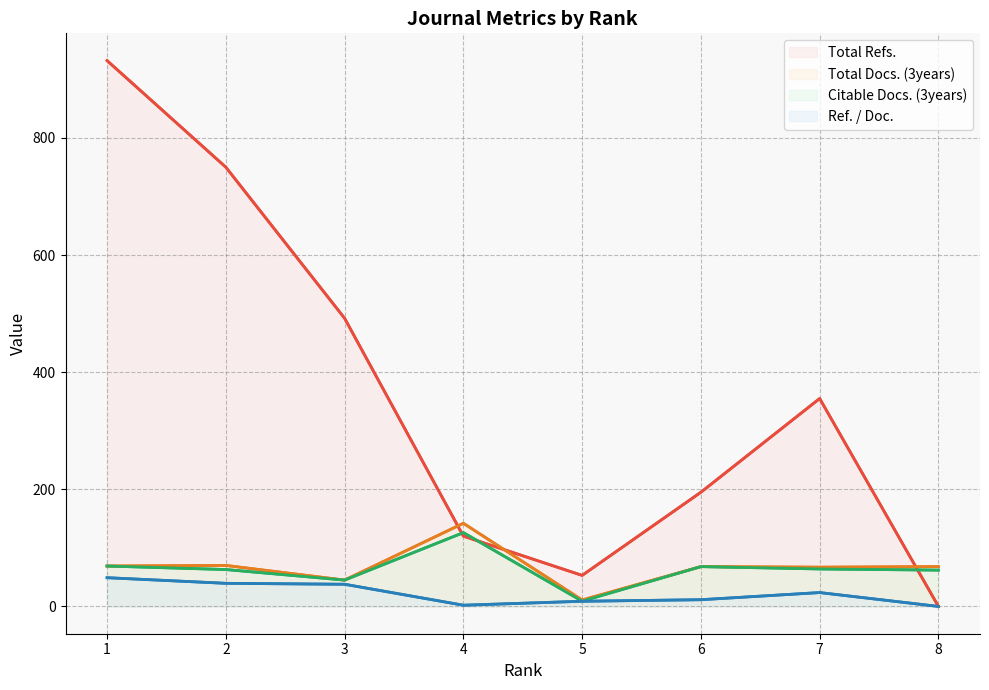

At how many categories does at least one series exceed 717?

2